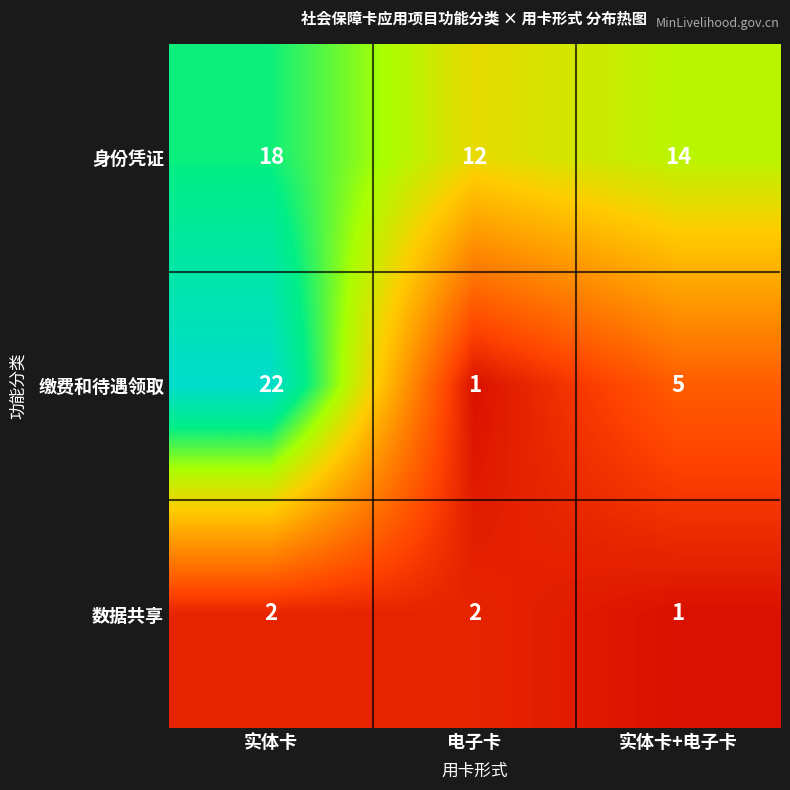

List the series in order of their peak value, highest first.

缴费和待遇领取, 身份凭证, 数据共享